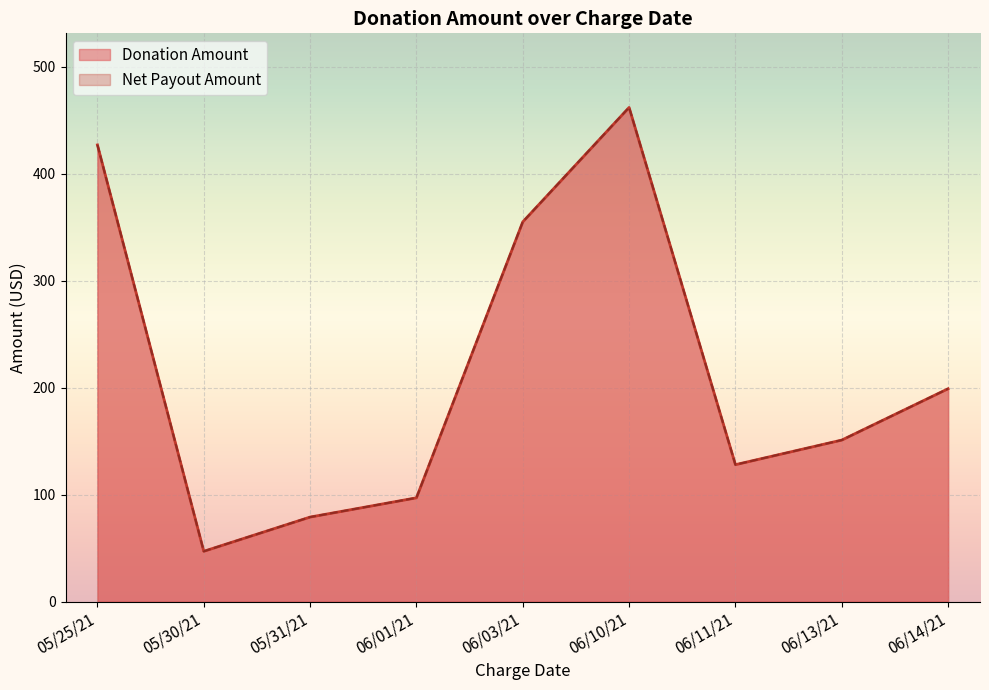

What is the average value of the Net Payout Amount series?

194